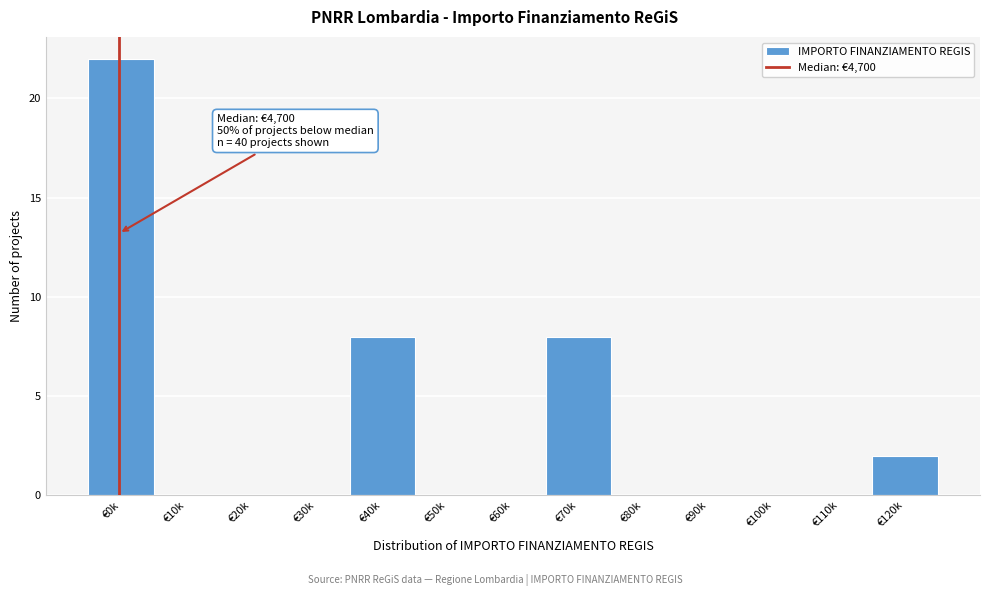

Reading left to right, transcribe all the data shown in this chart.

€0k=22	€10k=0	€20k=0	€30k=0	€40k=8	€50k=0	€60k=0	€70k=8	€80k=0	€90k=0	€100k=0	€110k=0	€120k=2